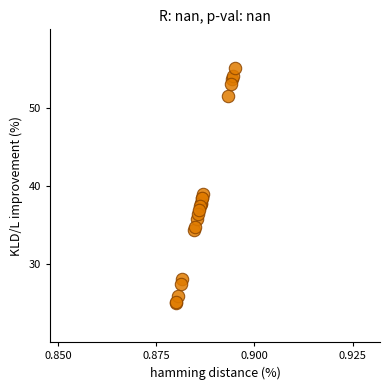

What Y value in the scatter plot is closest to 40?

38.9